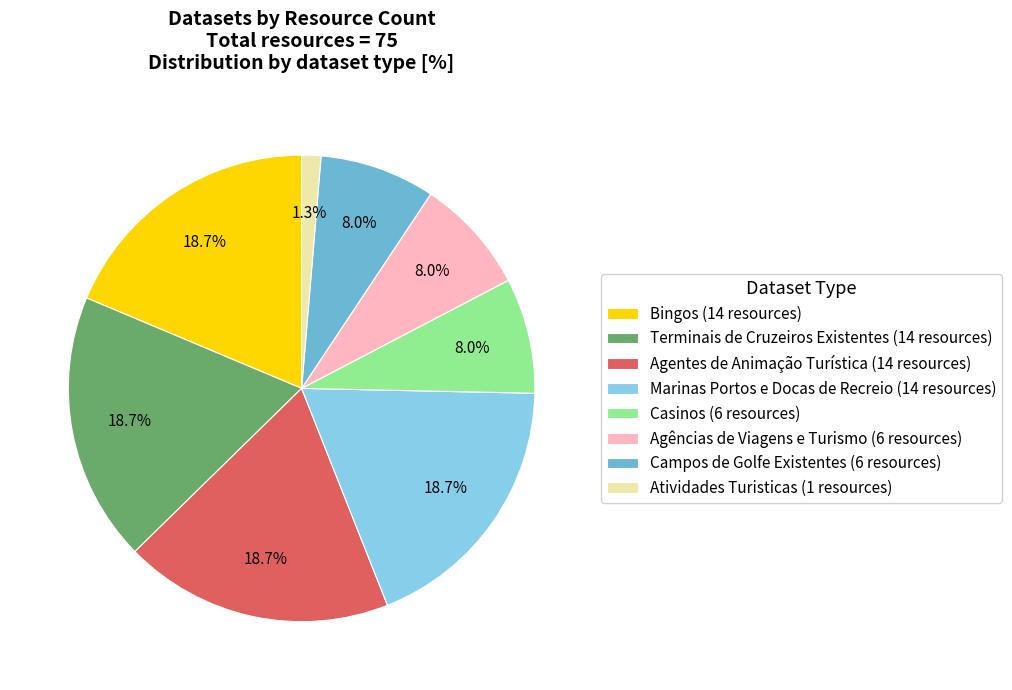

Does Campos de Golfe Existentes represent more than half of the total?

No